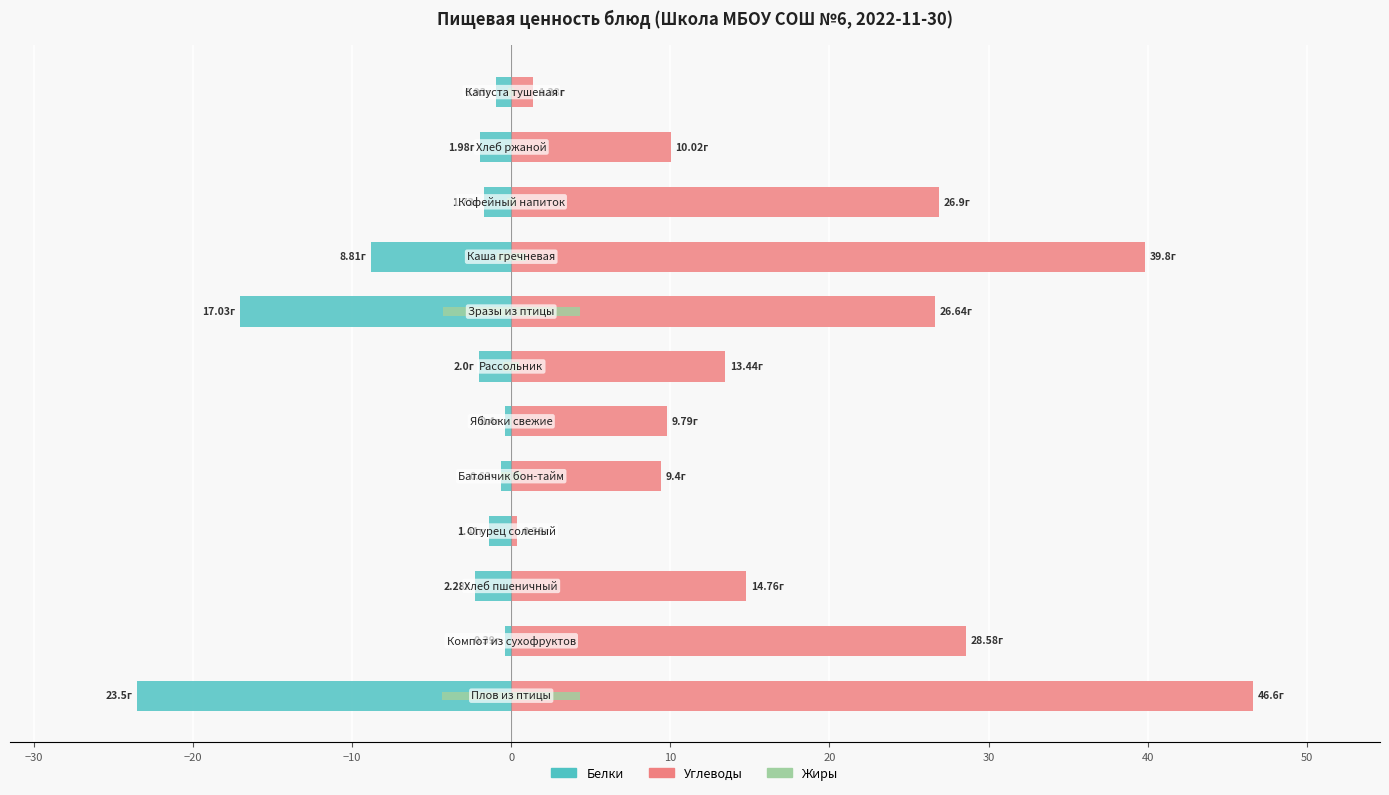

Does the chart contain any negative values?

Yes